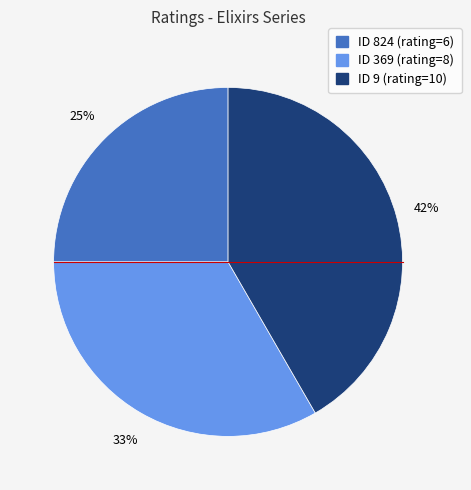

Count the number of slices in the pie.

3